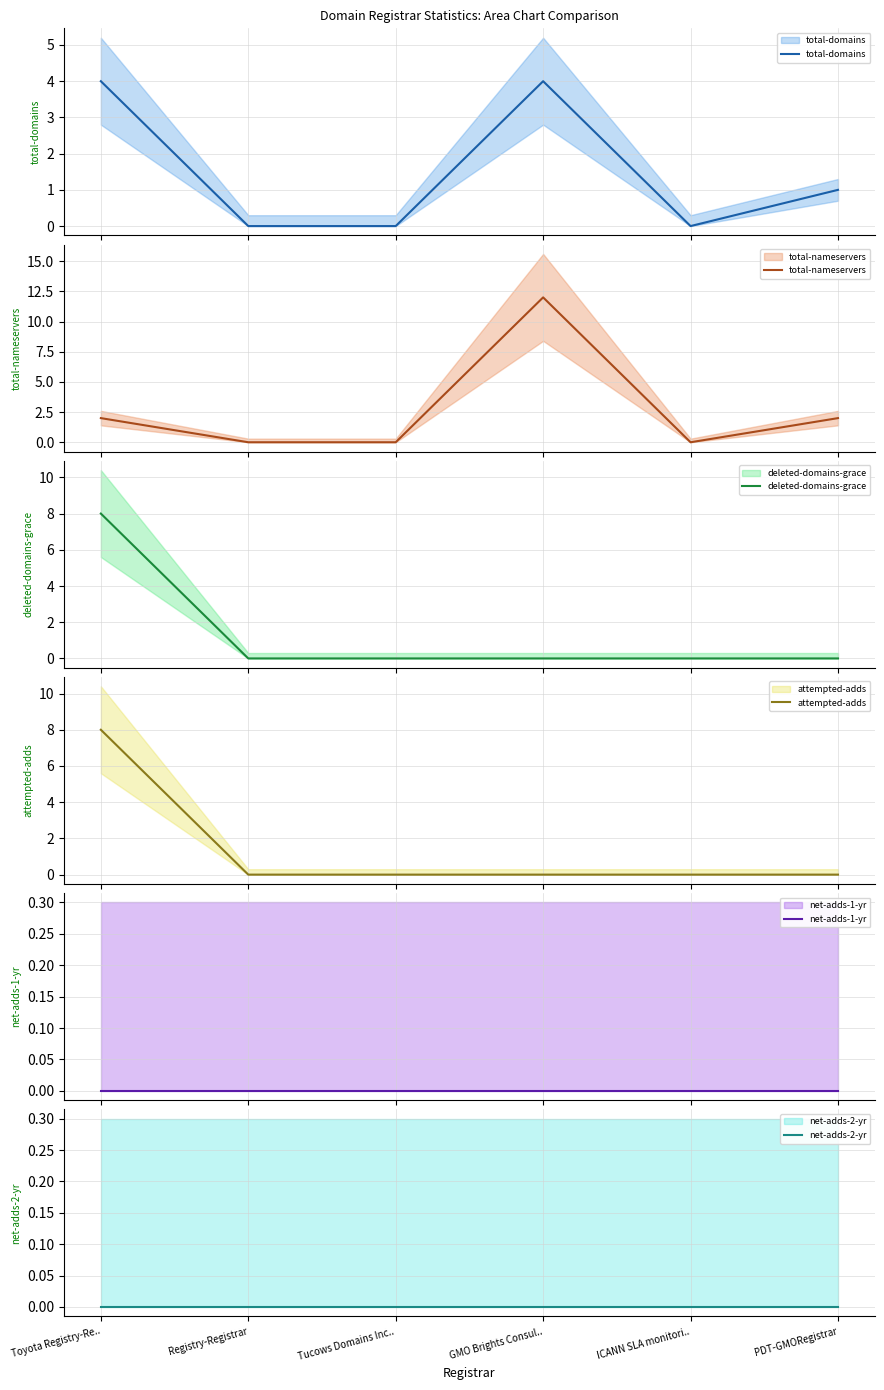

How many series are shown in this chart?

6